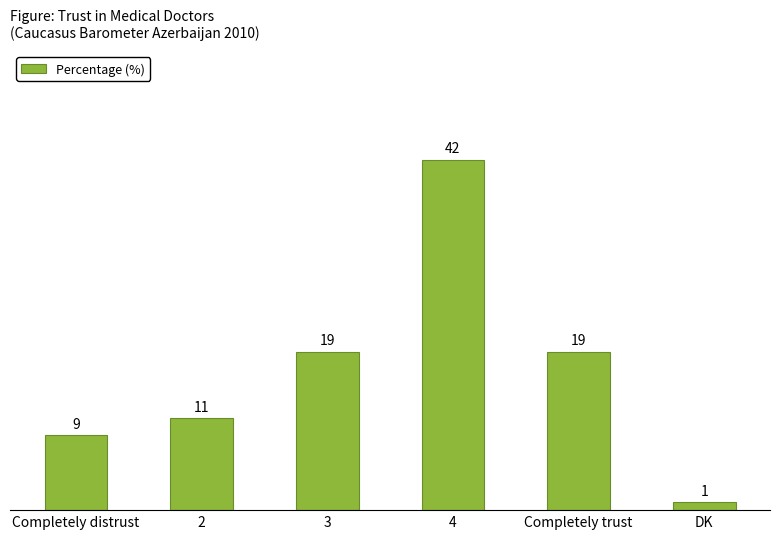

What is the difference between the values at Completely distrust and Completely trust?

10